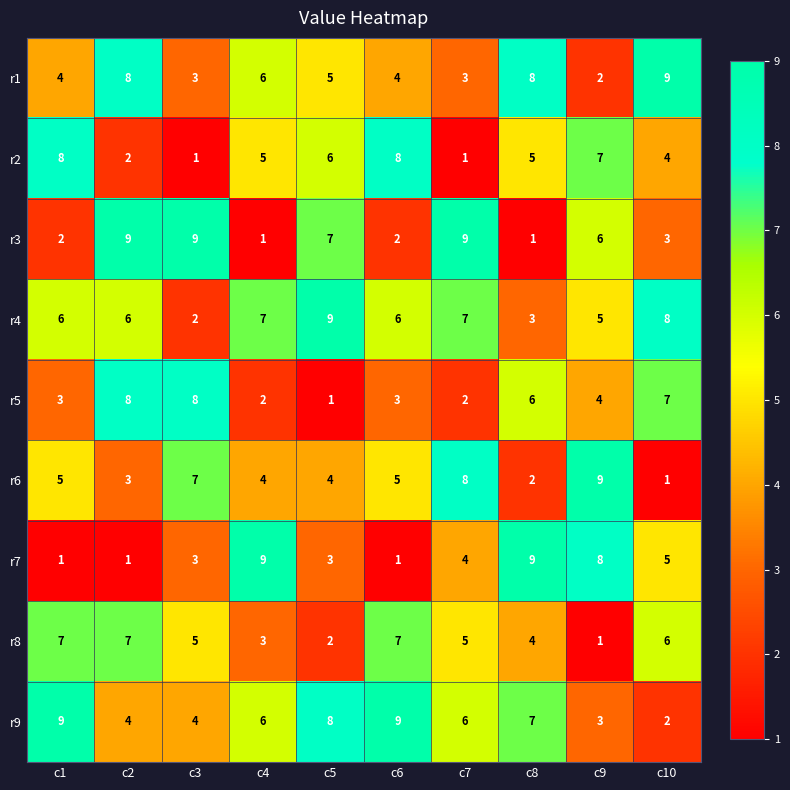

What is the total value across all series at c7?

45